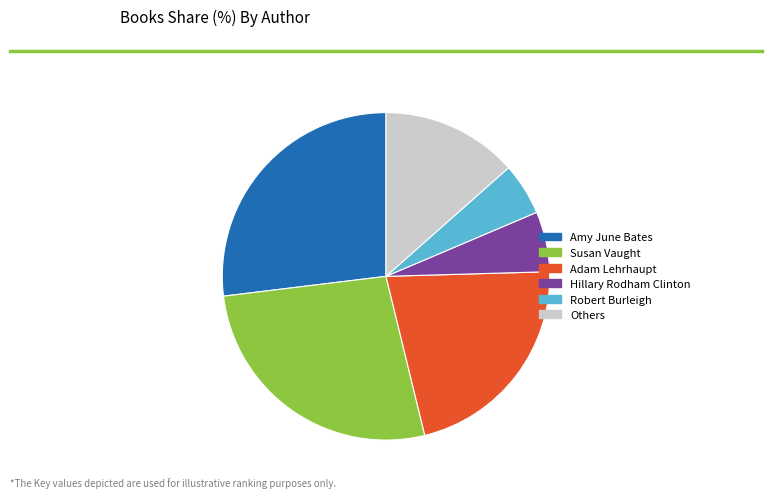

Is it true that Hillary Rodham Clinton is 6% of the pie?

True